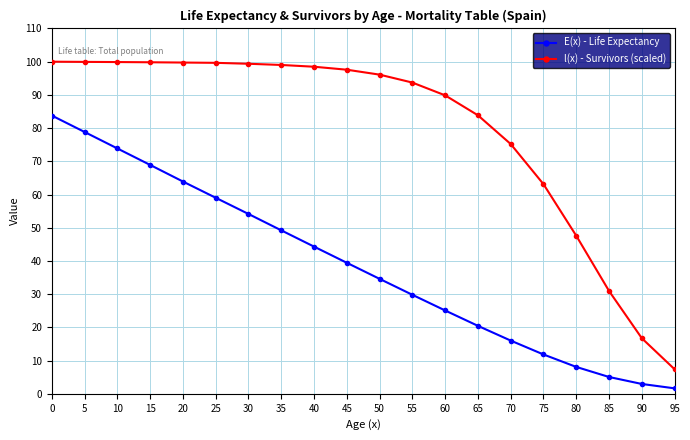

What is the value of the E(x) - Life Expectancy point at the 9th from the left?

44.3